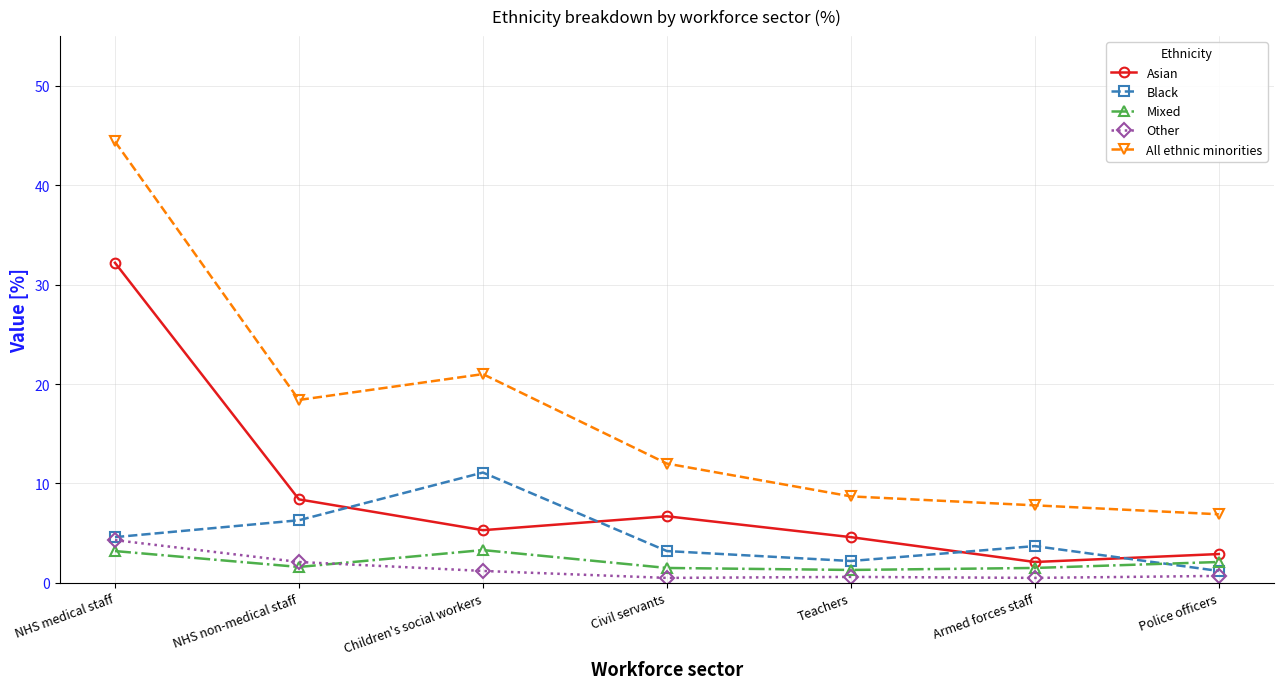

Which series has the largest range (max minus min)?

All ethnic minorities